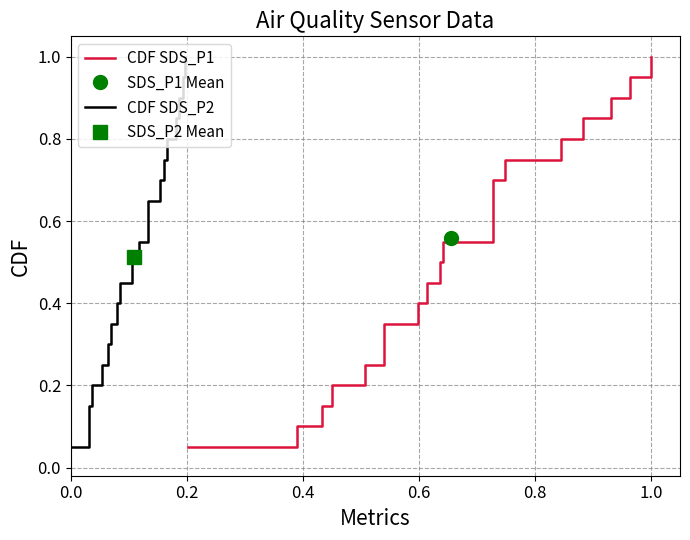

True or false: CDF SDS_P1 and CDF SDS_P2 intersect in this chart.

False